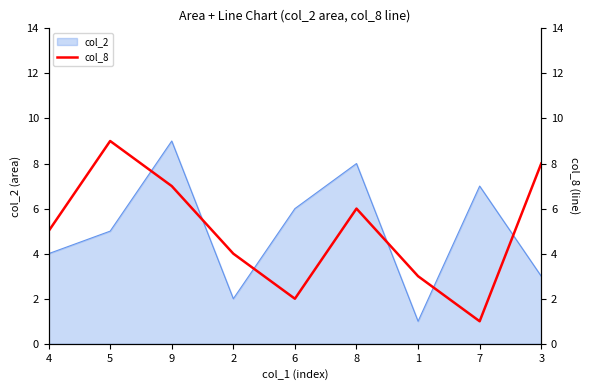

The value at 4 is 8. True or false?

False